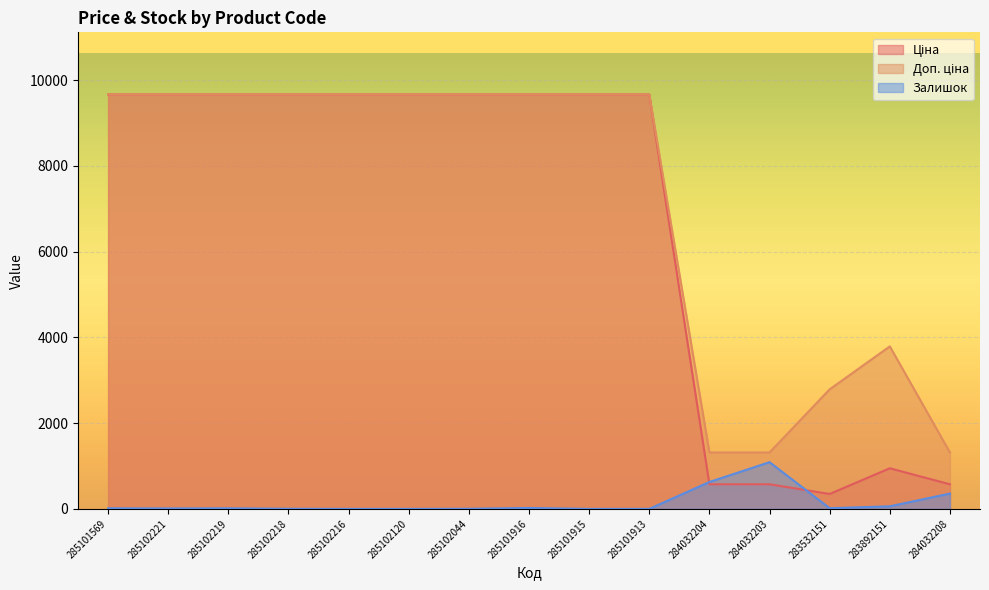

Which has a higher value, 283532151 or 285101913?

285101913